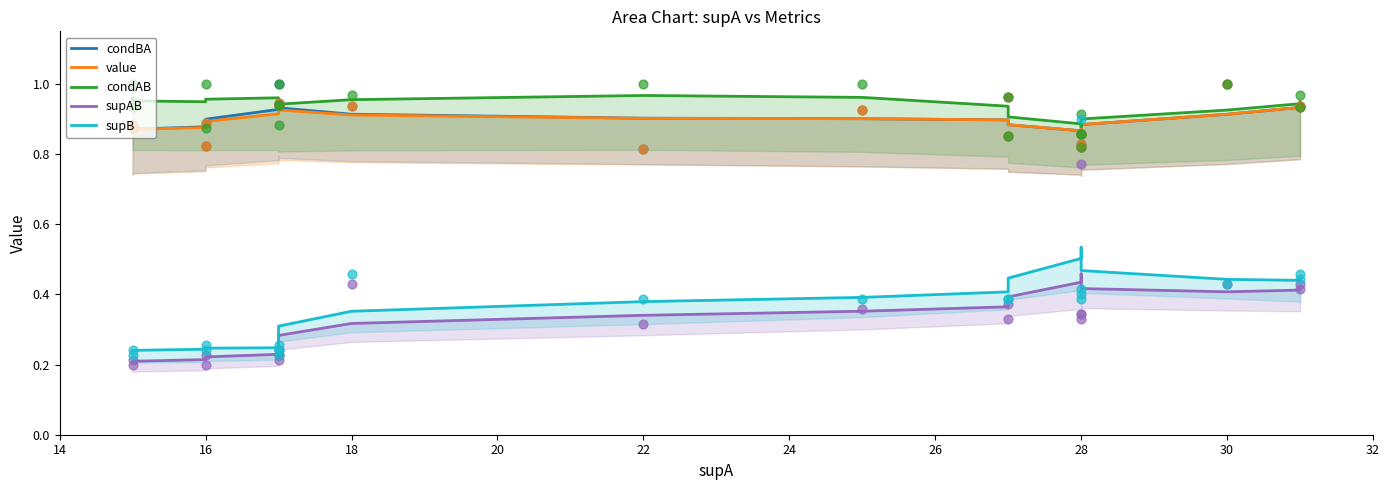

Is the value of supB at 14 greater than the value of value at 12?

No